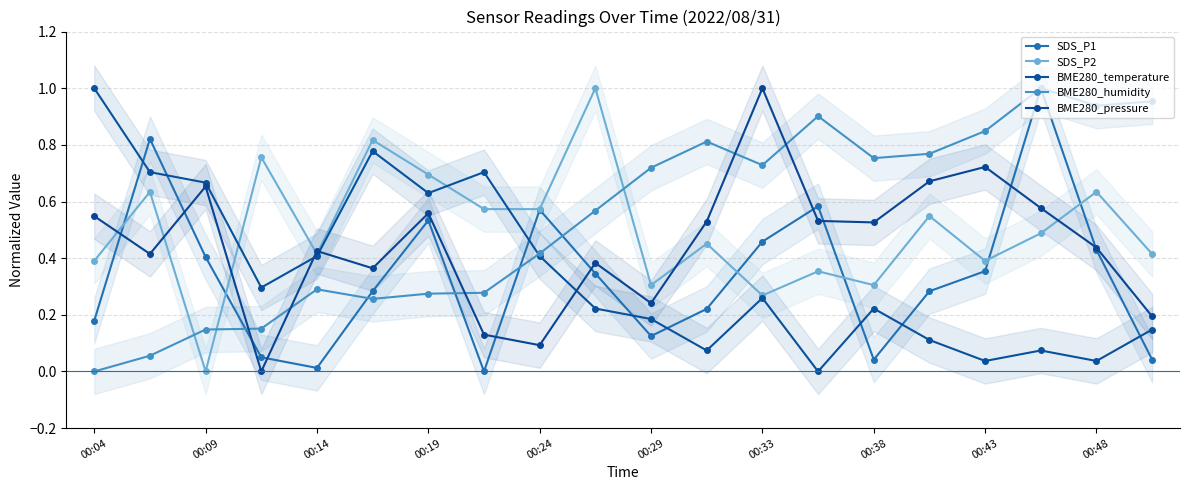

True or false: SDS_P2 has more than 1 points higher than both neighbors.

True